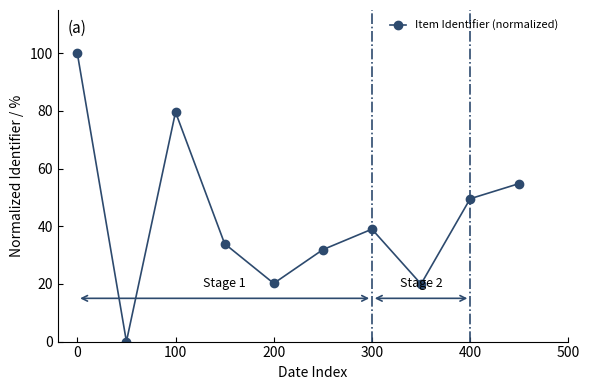

What is the difference between the maximum and minimum values?

100.0